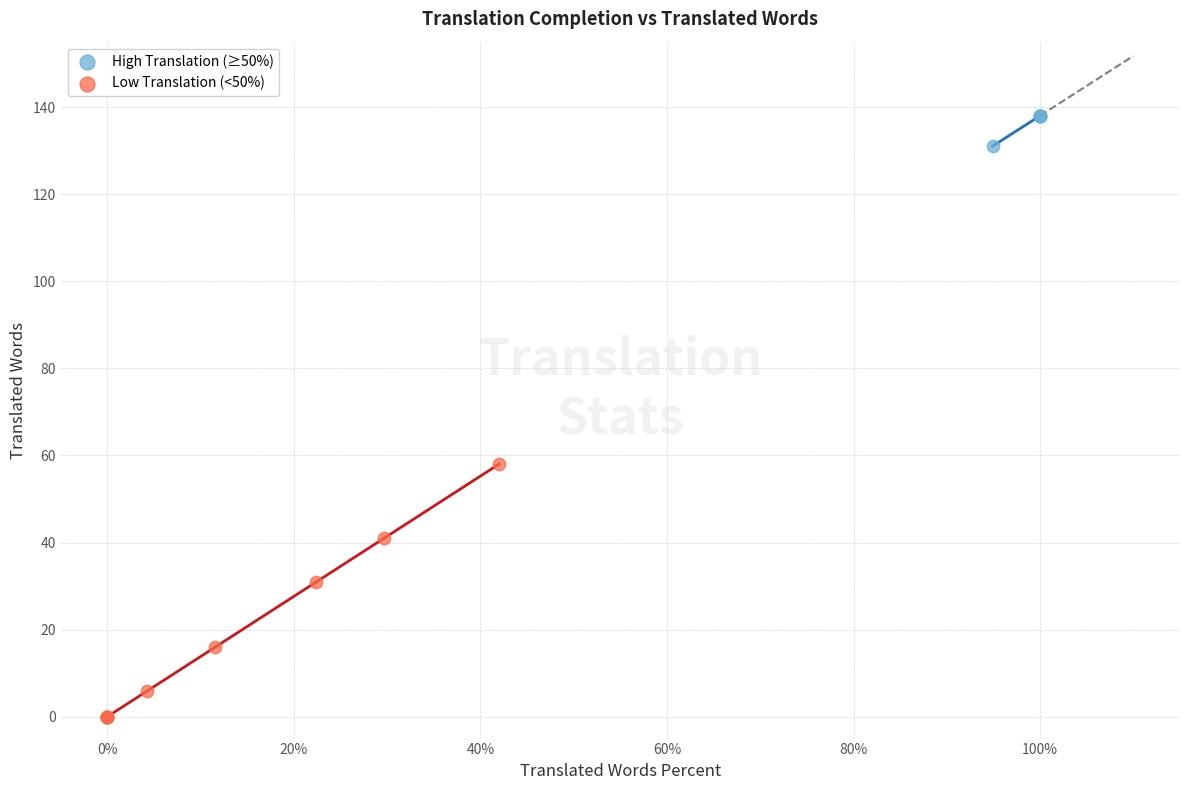

Which series contains the lowest Y value?

Low Translation (<50%)